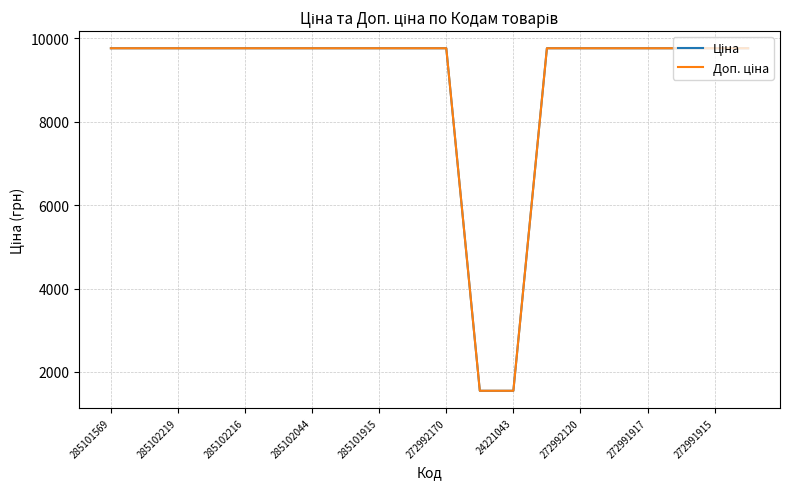

What is the maximum value shown in the chart?

9764.4